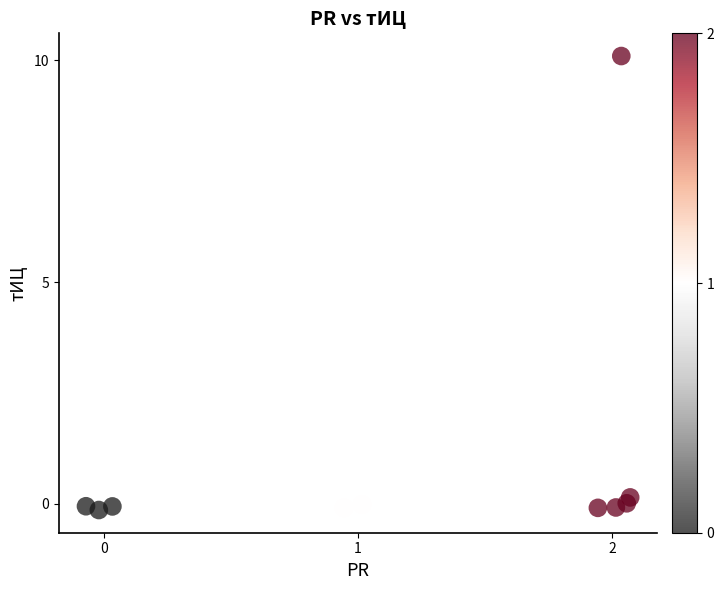

What is the range of X values (max minus min)?

2.1